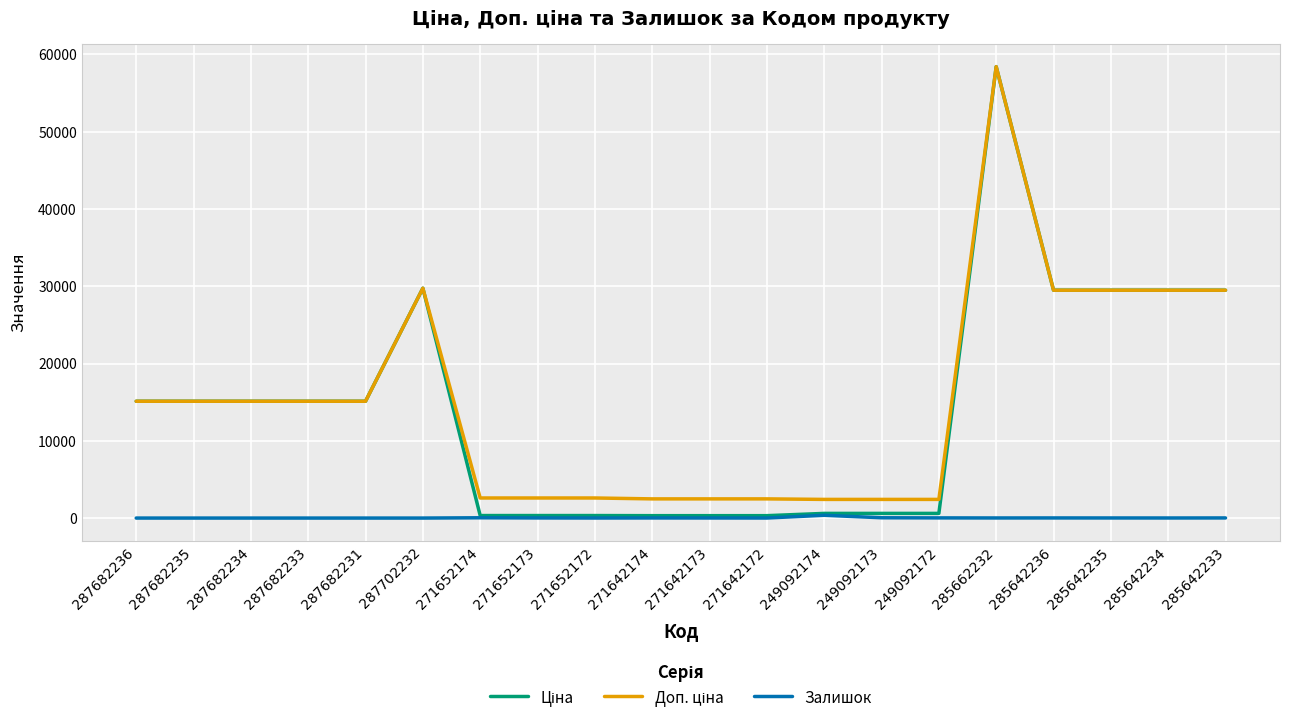

What is the maximum value shown in the chart?

58426.5